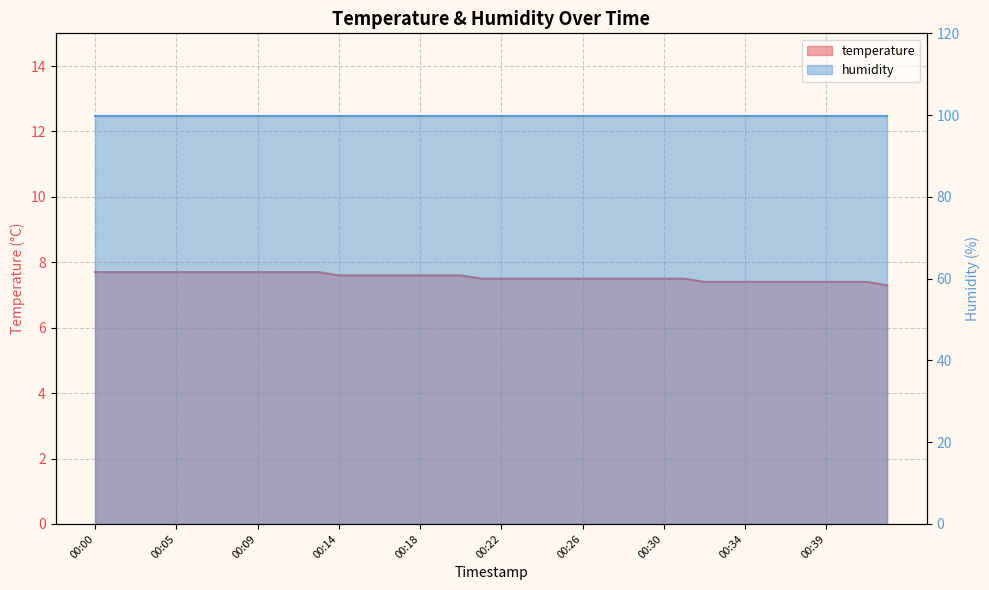

List the labels in order of value, largest first.

00:00, 00:01, 00:02, 00:04, 00:05, 00:06, 00:07, 00:08, 00:09, 00:11, 00:12, 00:13, 00:14, 00:15, 00:16, 00:17, 00:18, 00:19, 00:20, 00:21, 00:22, 00:23, 00:24, 00:25, 00:26, 00:27, 00:28, 00:29, 00:30, 00:31, 00:32, 00:33, 00:34, 00:35, 00:37, 00:38, 00:39, 00:40, 00:41, 00:42